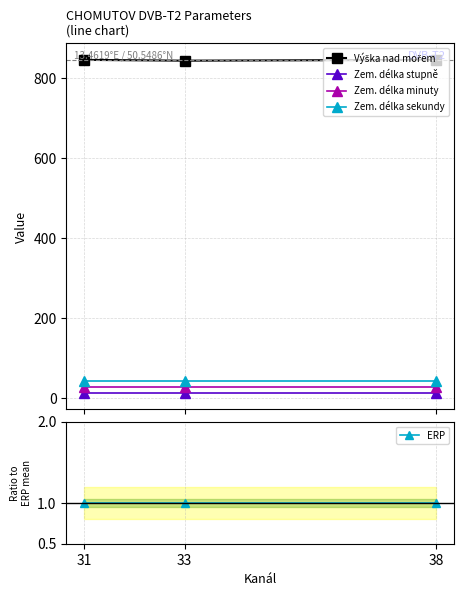

Between 31 and 33, which is larger?

31